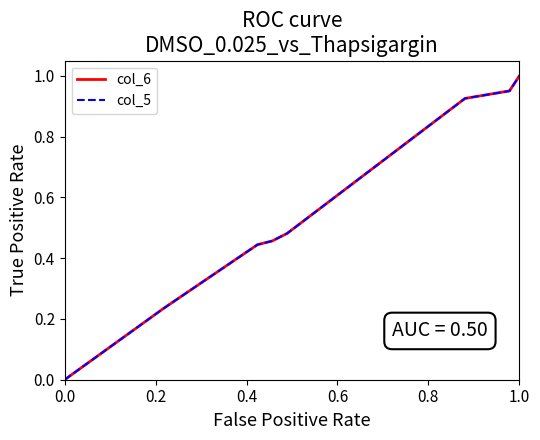

True or false: col_6 has more than 1 points higher than both neighbors.

False